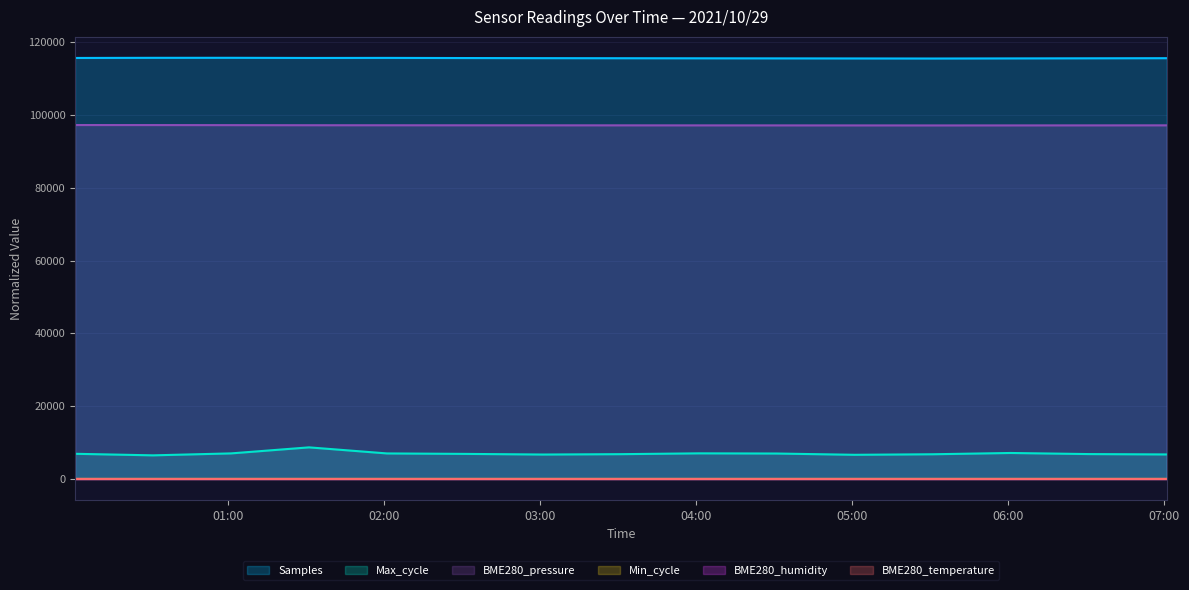

Which series has the widest spread of values?

Max_cycle